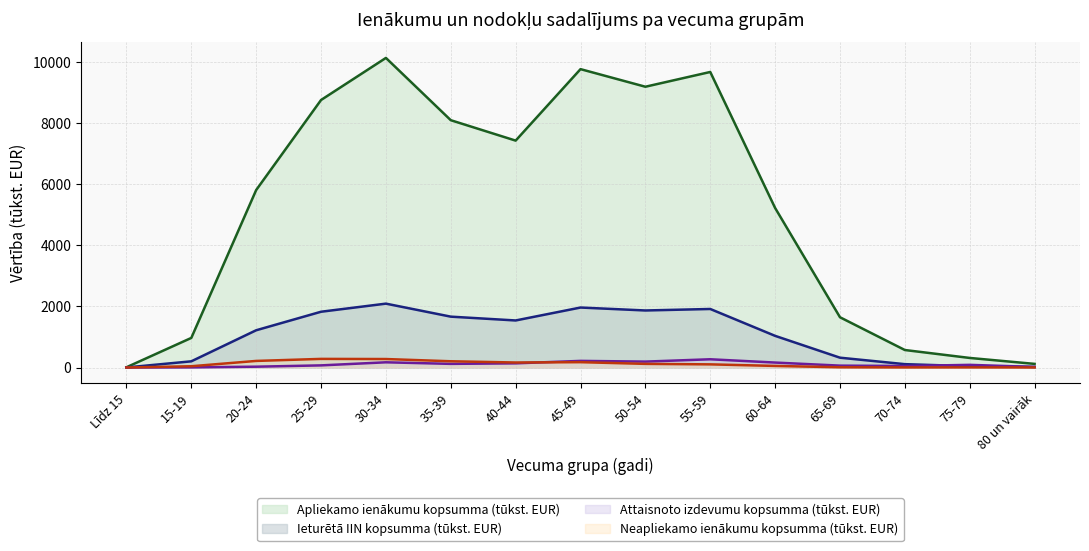

How many distinct data groups are displayed?

4